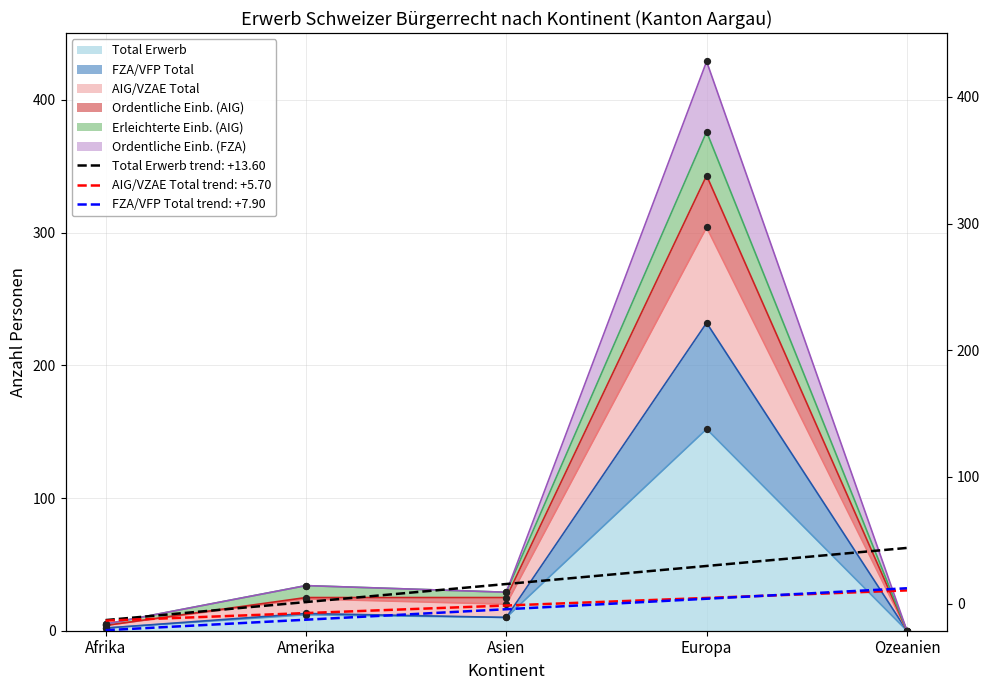

Is the value of Total Erwerb at Asien greater than the value of Erleichterte Einb. (AIG) at Ozeanien?

Yes